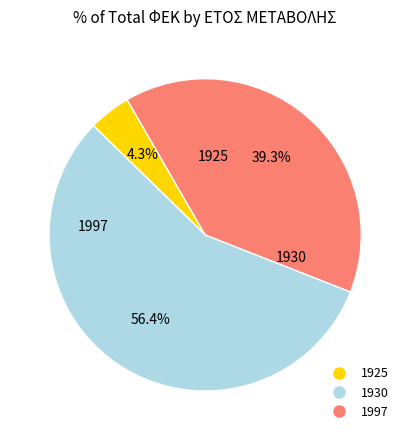

To the nearest percent, what is the average slice percentage?

33%